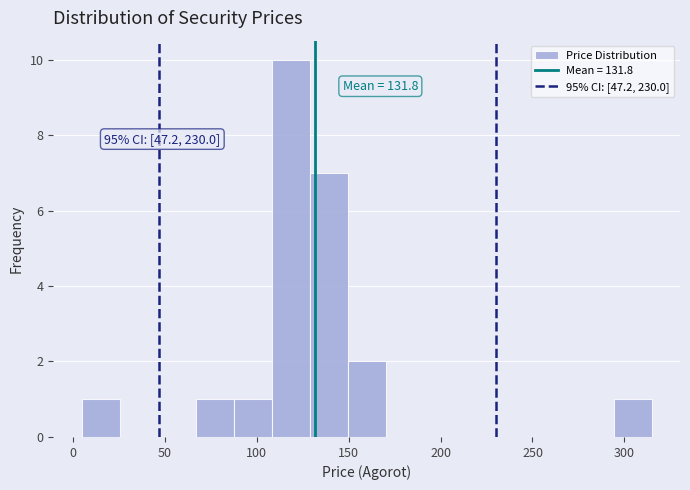

Over which range of the x-axis is the bar tallest?

110 to 130